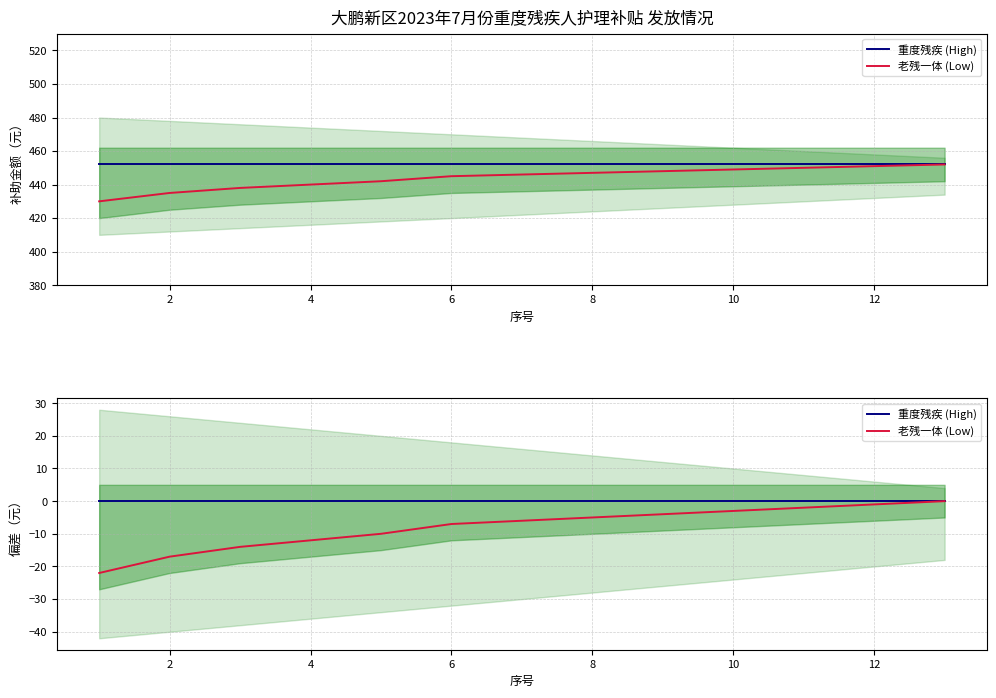

True or false: 重度残疾 (High) and 老残一体 (Low) intersect in this chart.

False